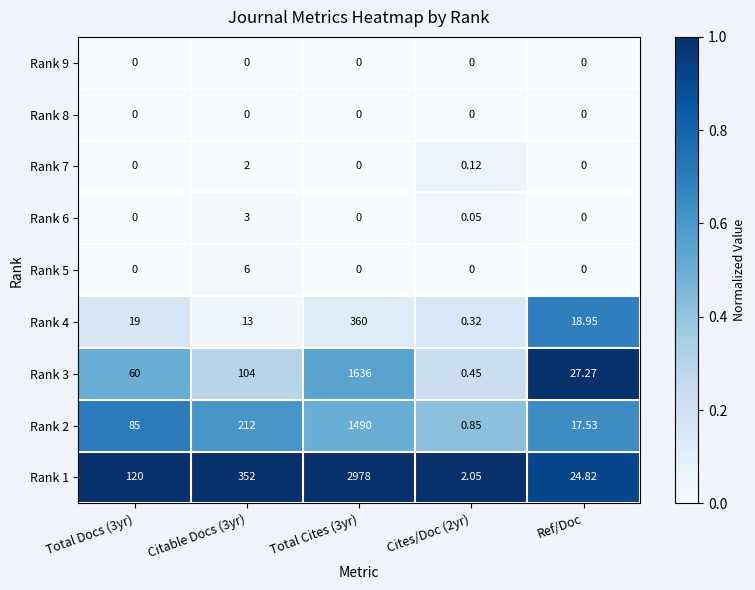

Is the value of Rank 8 at Cites/Doc (2yr) greater than the value of Rank 3 at Total Docs (3yr)?

No